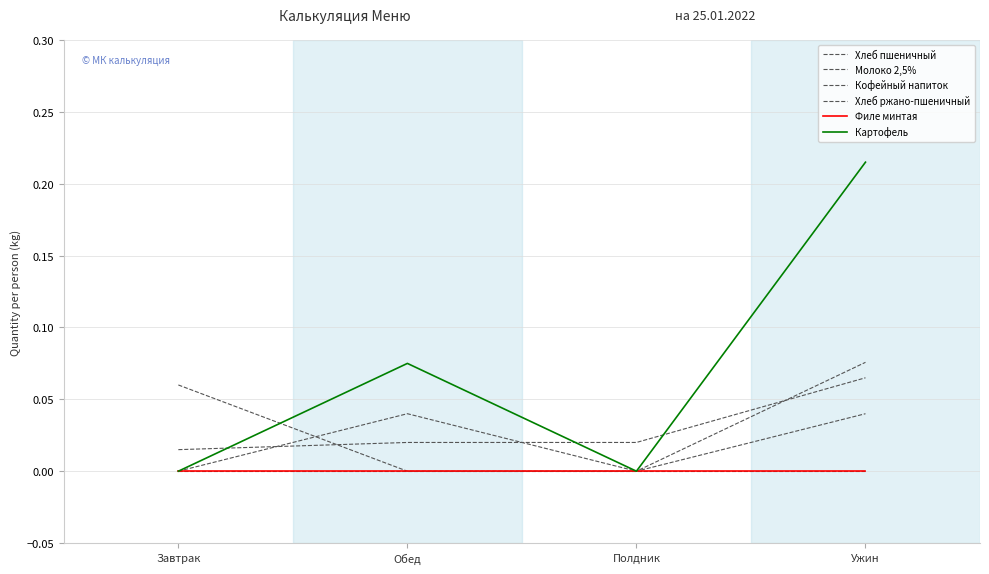

Between Полдник and Ужин, which series saw the biggest shift?

Картофель